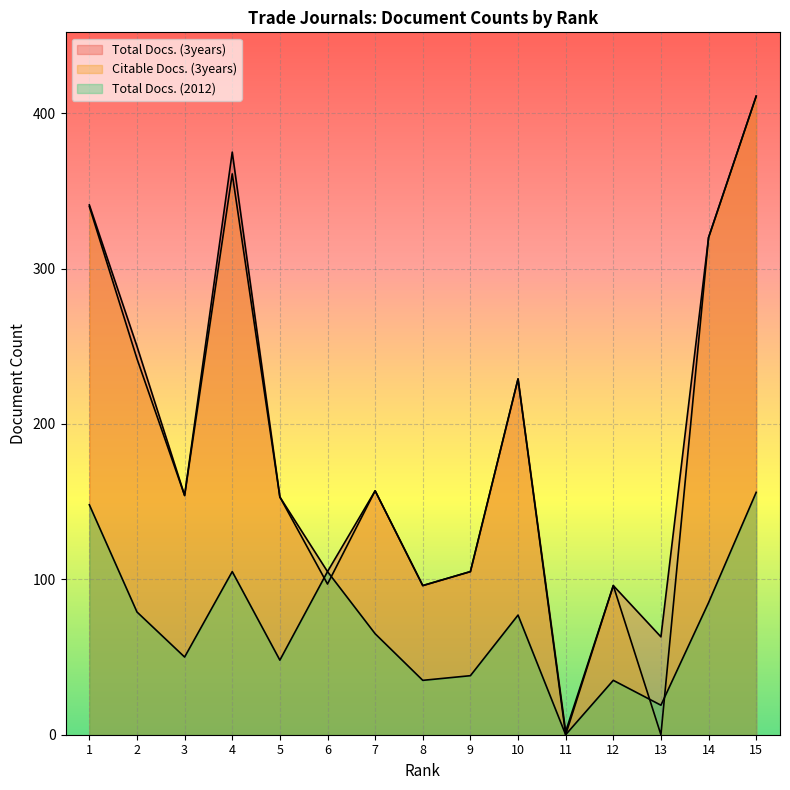

Read the Total Docs. (2012) value at 7, to the nearest 5.

65